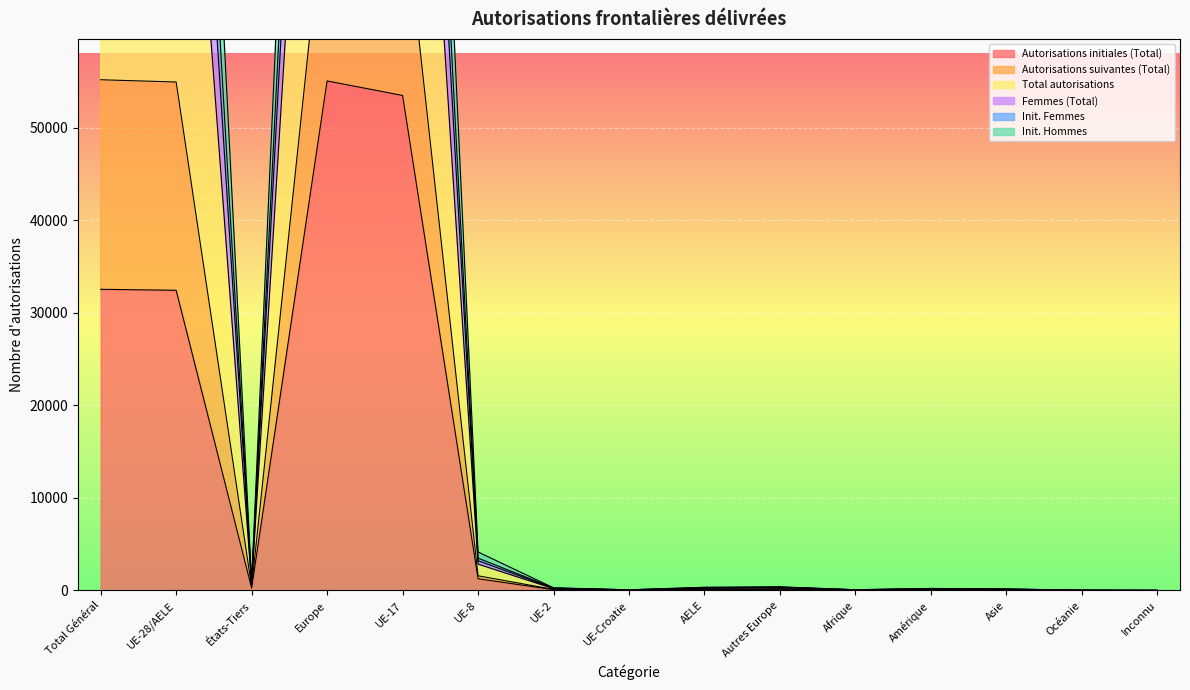

Rank the categories by Total autorisations value from highest to lowest.

Europe, UE-17, Total Général, UE-28/AELE, UE-8, États-Tiers, Autres Europe, AELE, UE-2, Amérique, Asie, Afrique, UE-Croatie, Océanie, Inconnu